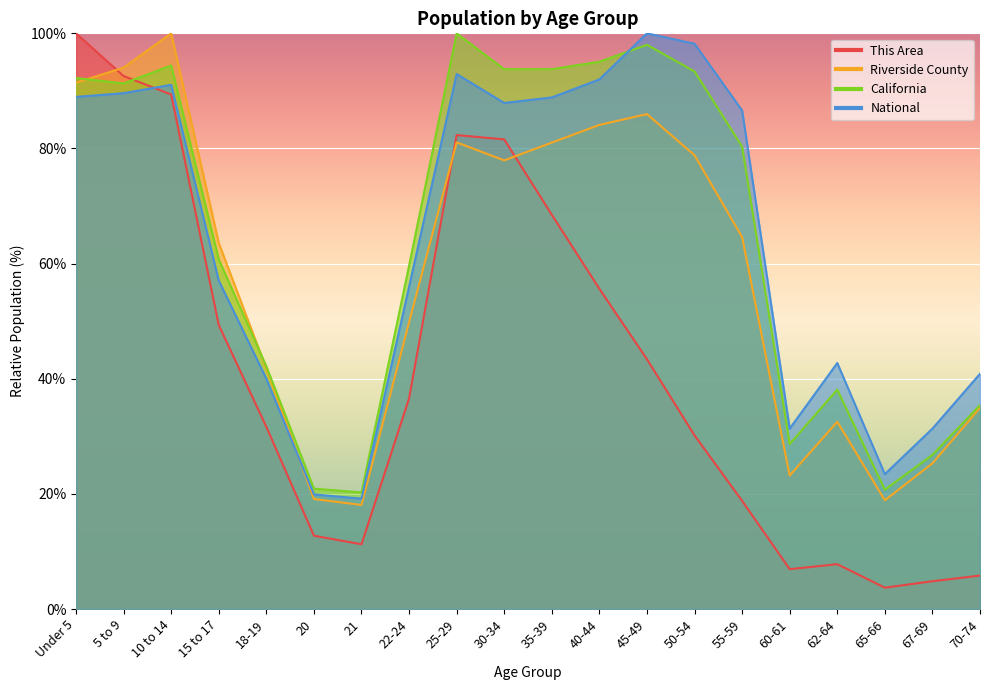

The value of California at 65-66 is 20.7. True or false?

True